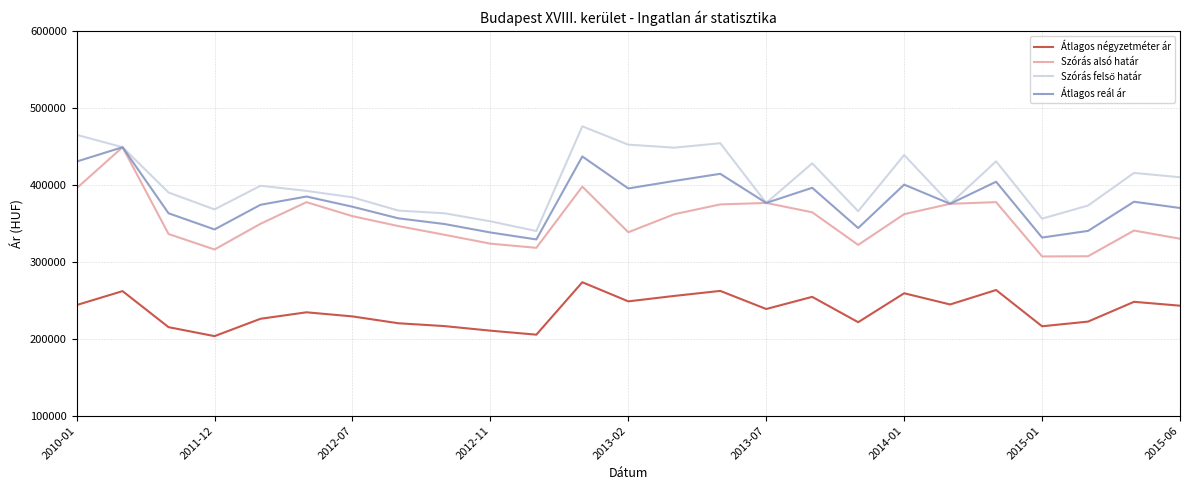

What is the minimum value shown in the chart?

203427